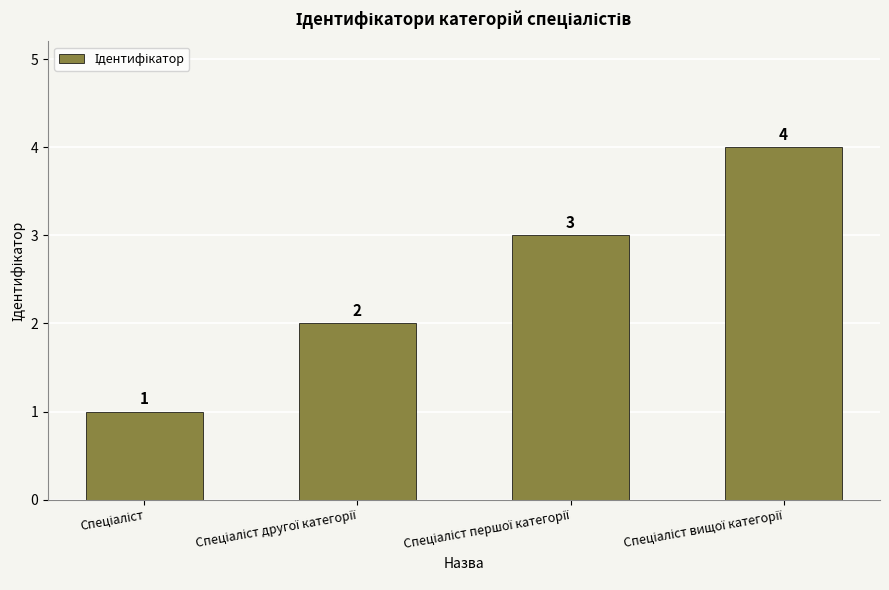

How many bars are there in total?

4